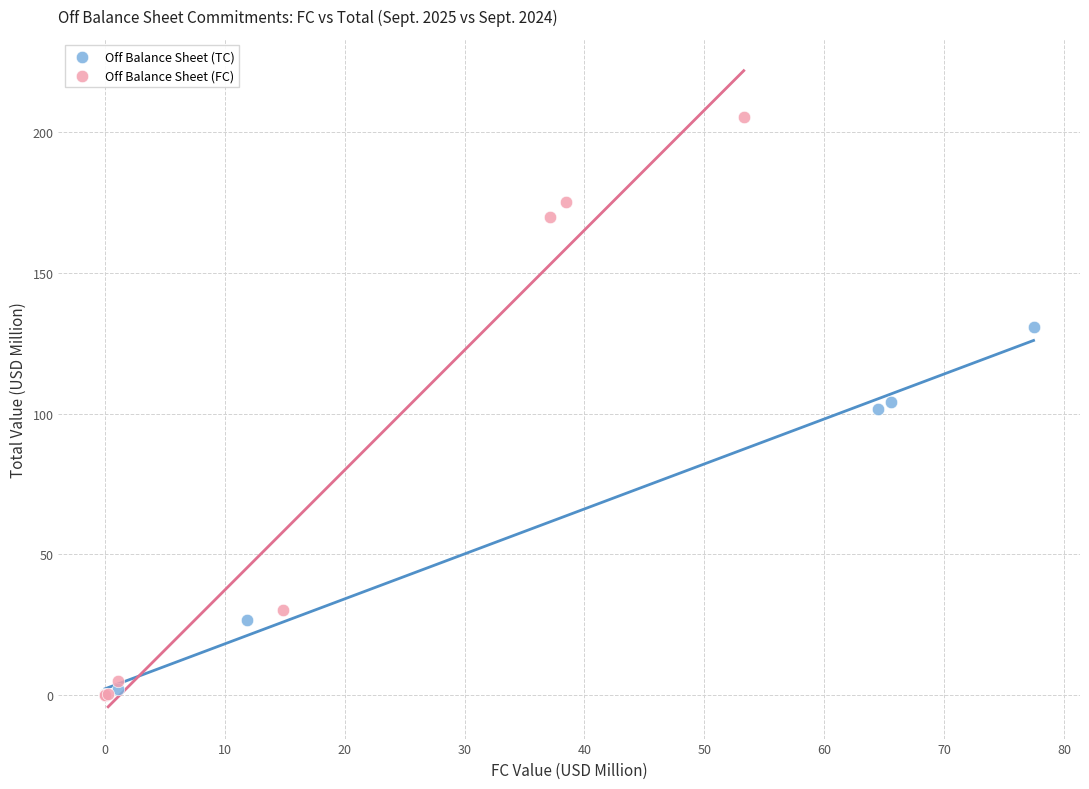

Which series has the widest spread of Y values?

Off Balance Sheet (FC)